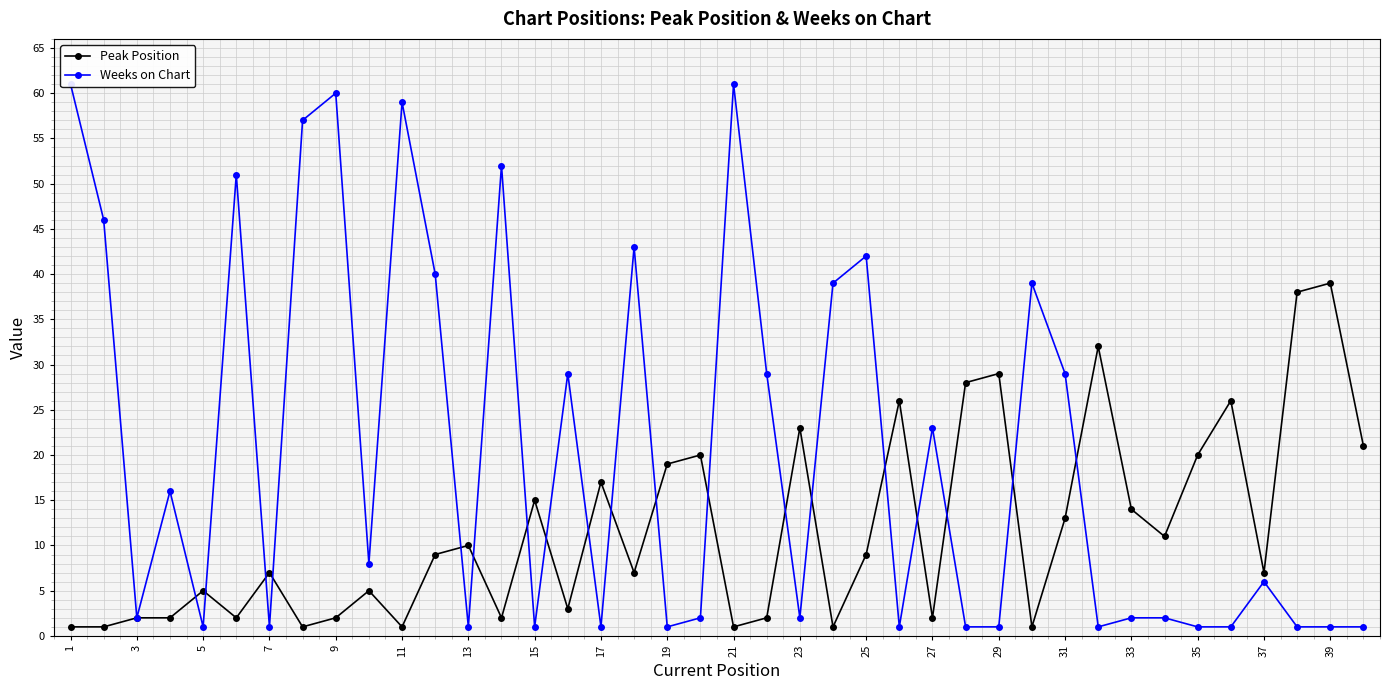

The Peak Position series shows 7 at 7. True or false?

True